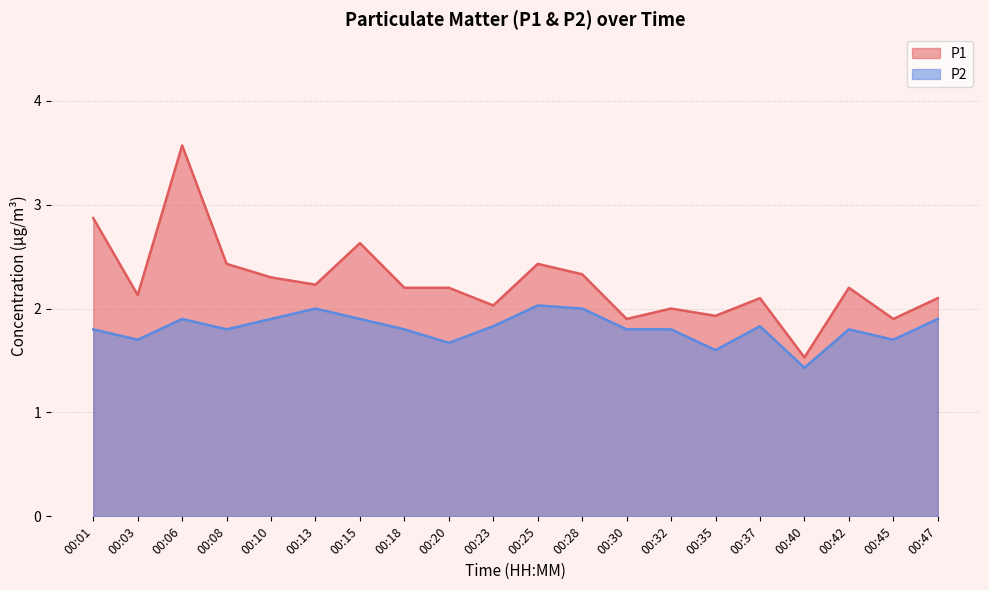

List the series in order of their overall mean, lowest first.

P2, P1